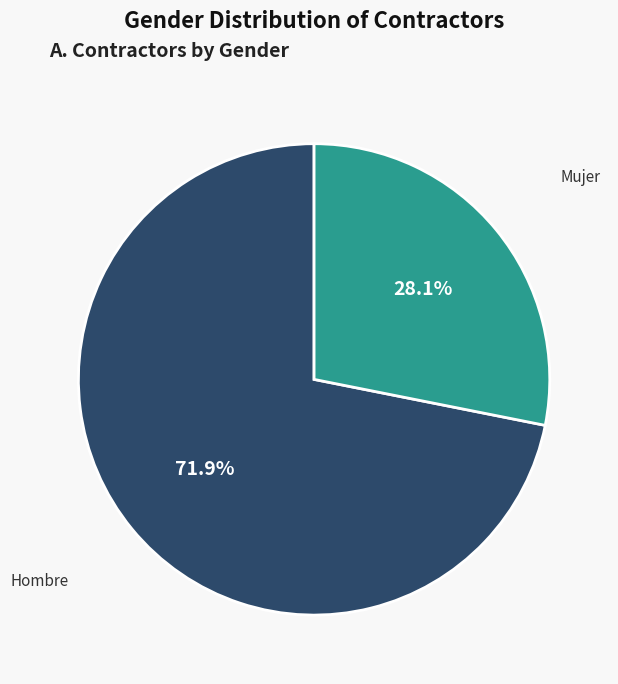

What percentage is the Mujer slice, to the nearest percent?

28%